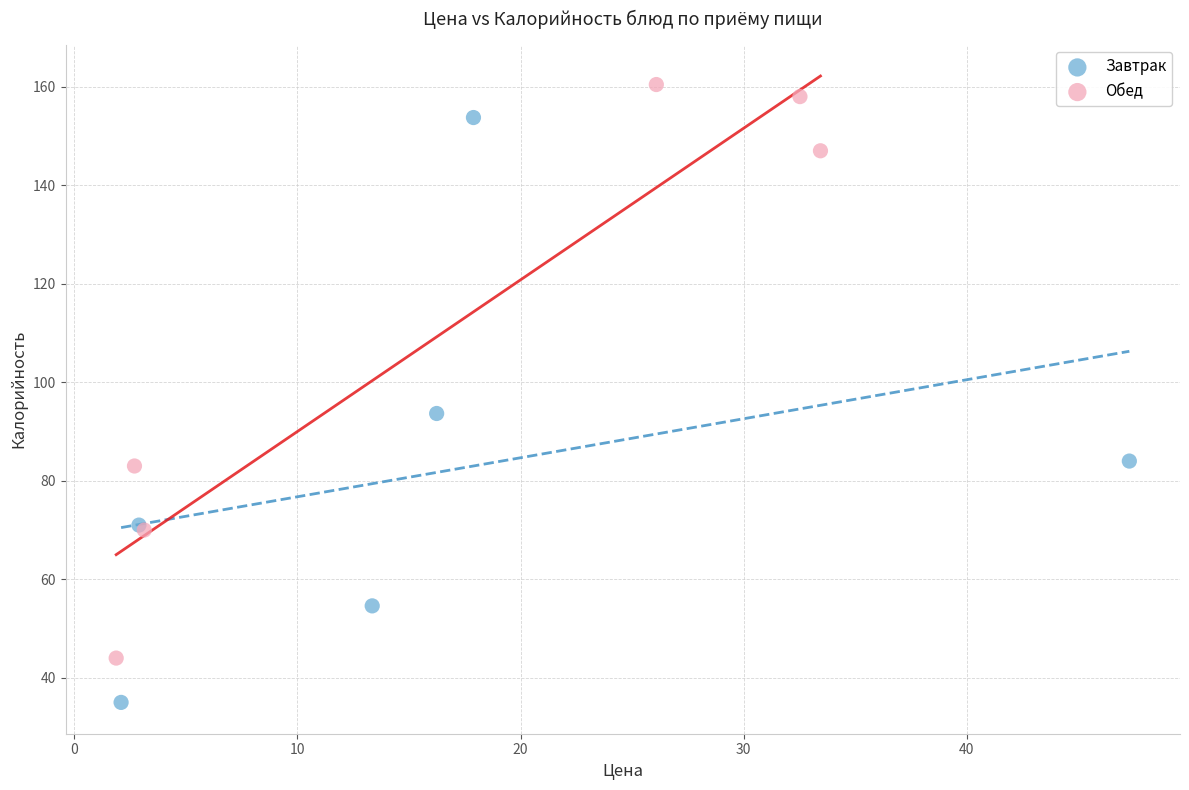

Which series reaches the minimum Y coordinate?

Завтрак